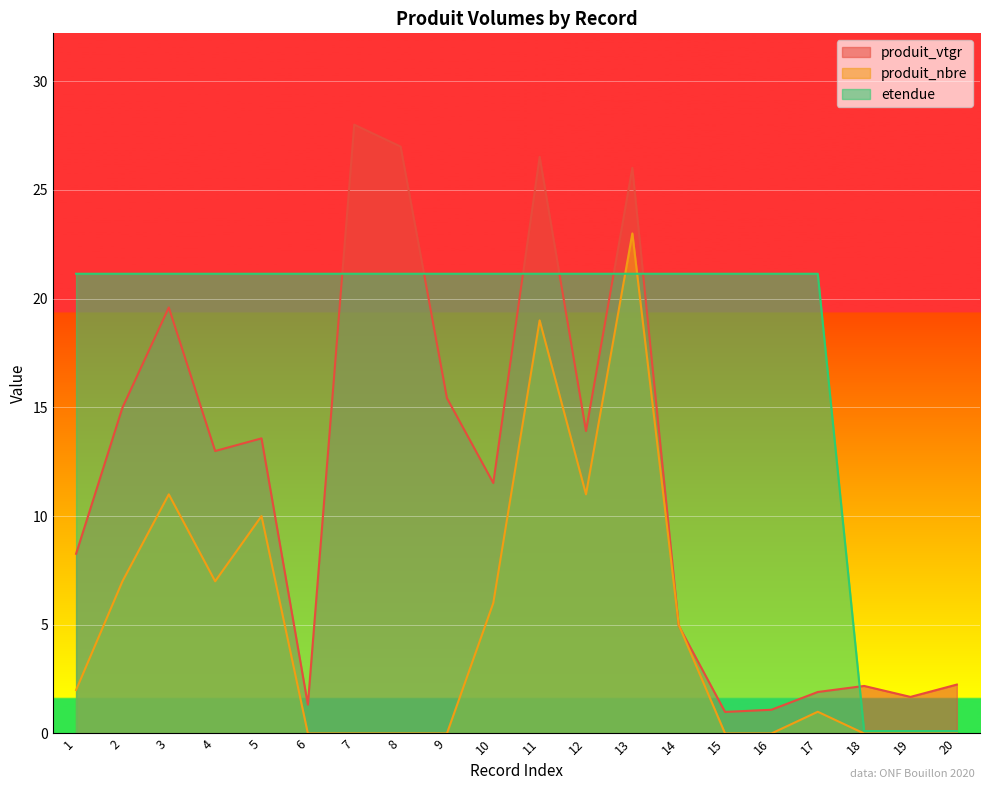

At how many categories does at least one series exceed 16?

17